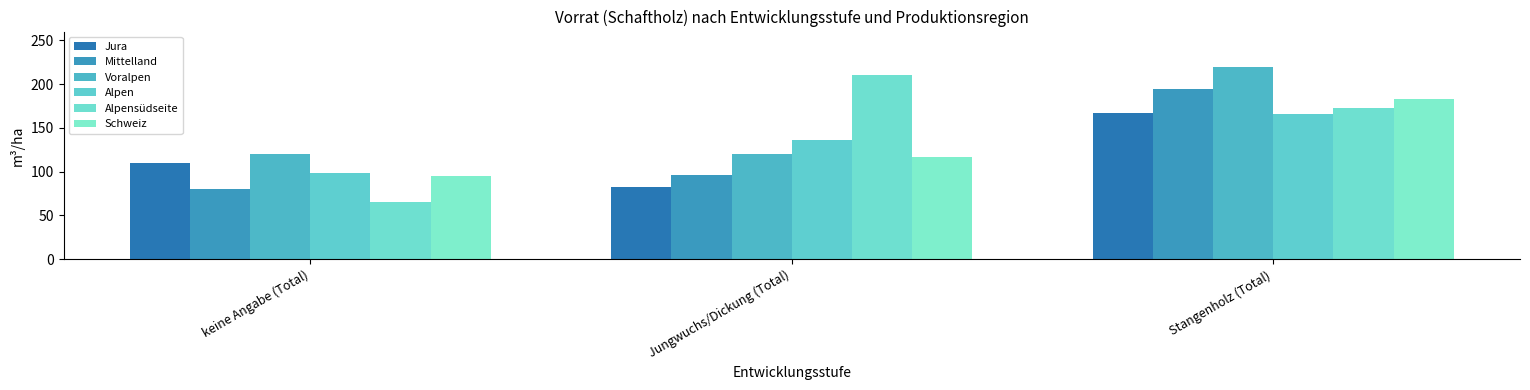

Does the chart contain stacked bars?

No